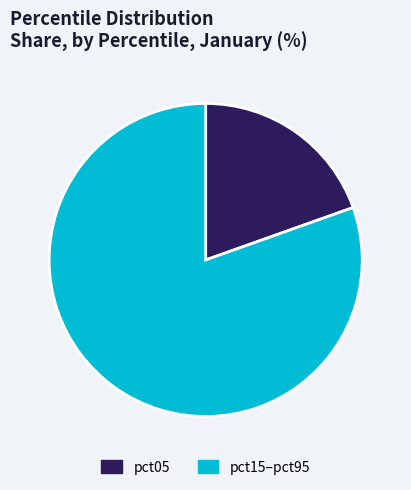

Between pct05 and pct15–pct95, which is larger?

pct15–pct95